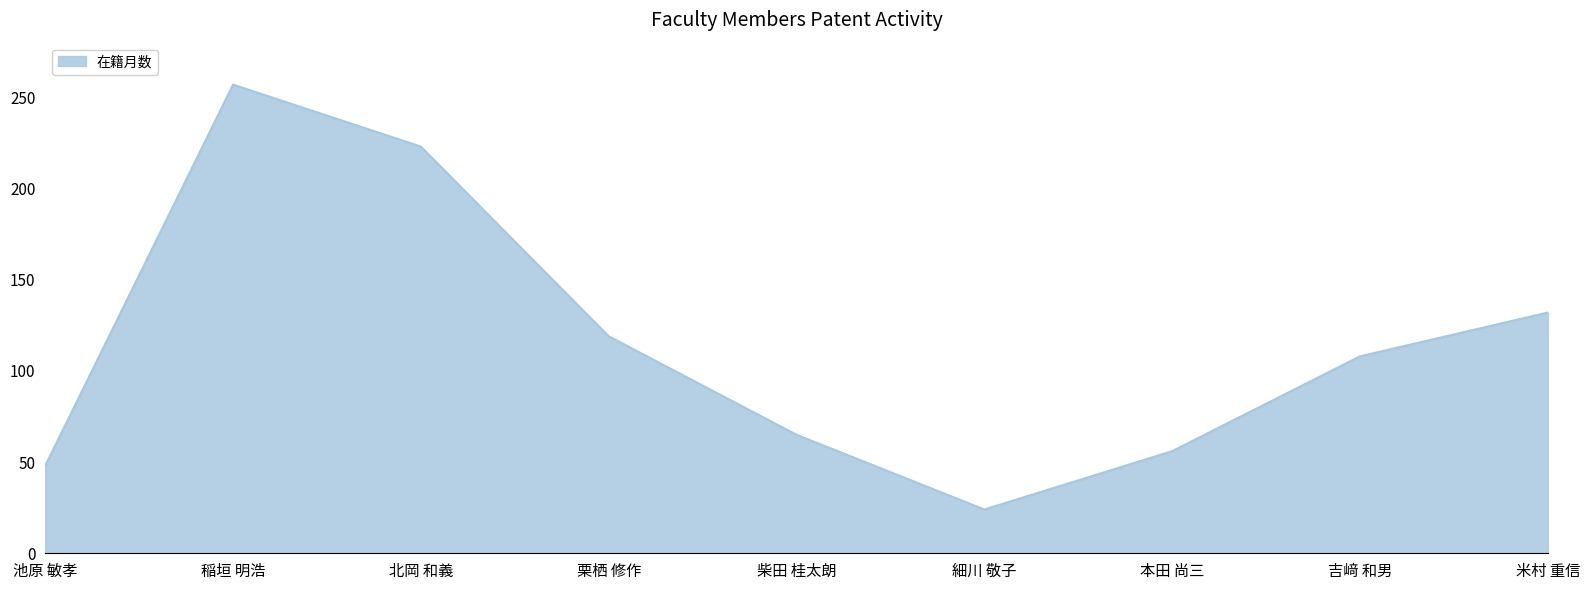

Reading left to right, extract all data points from this chart.

池原 敏孝=48	稲垣 明浩=257	北岡 和義=223	栗栖 修作=119	柴田 桂太朗=65	細川 敬子=24	本田 尚三=56	吉﨑 和男=108	米村 重信=132